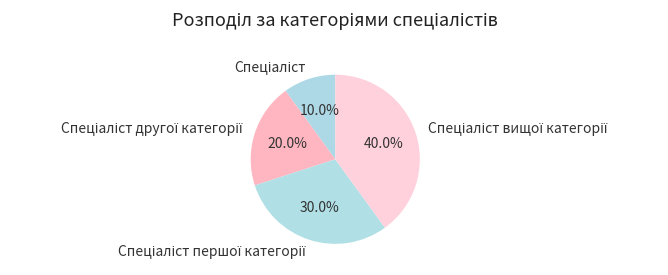

Count the number of slices in the pie.

4